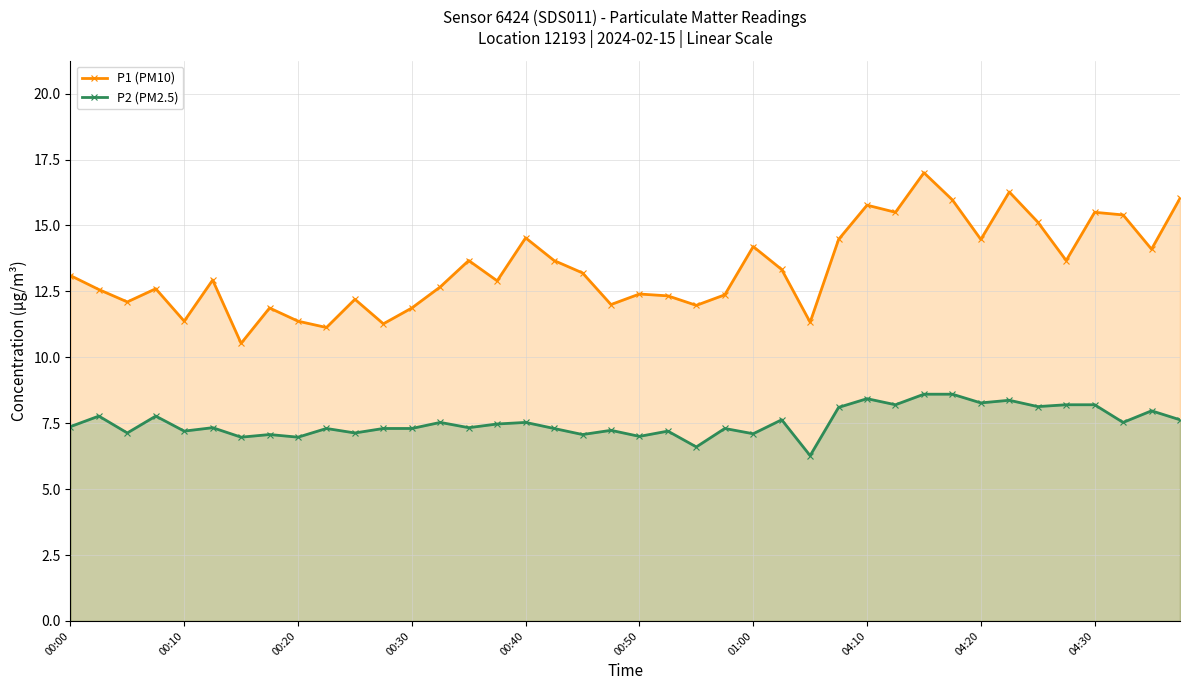

True or false: P2 (PM2.5) and P1 (PM10) cross at least once.

False